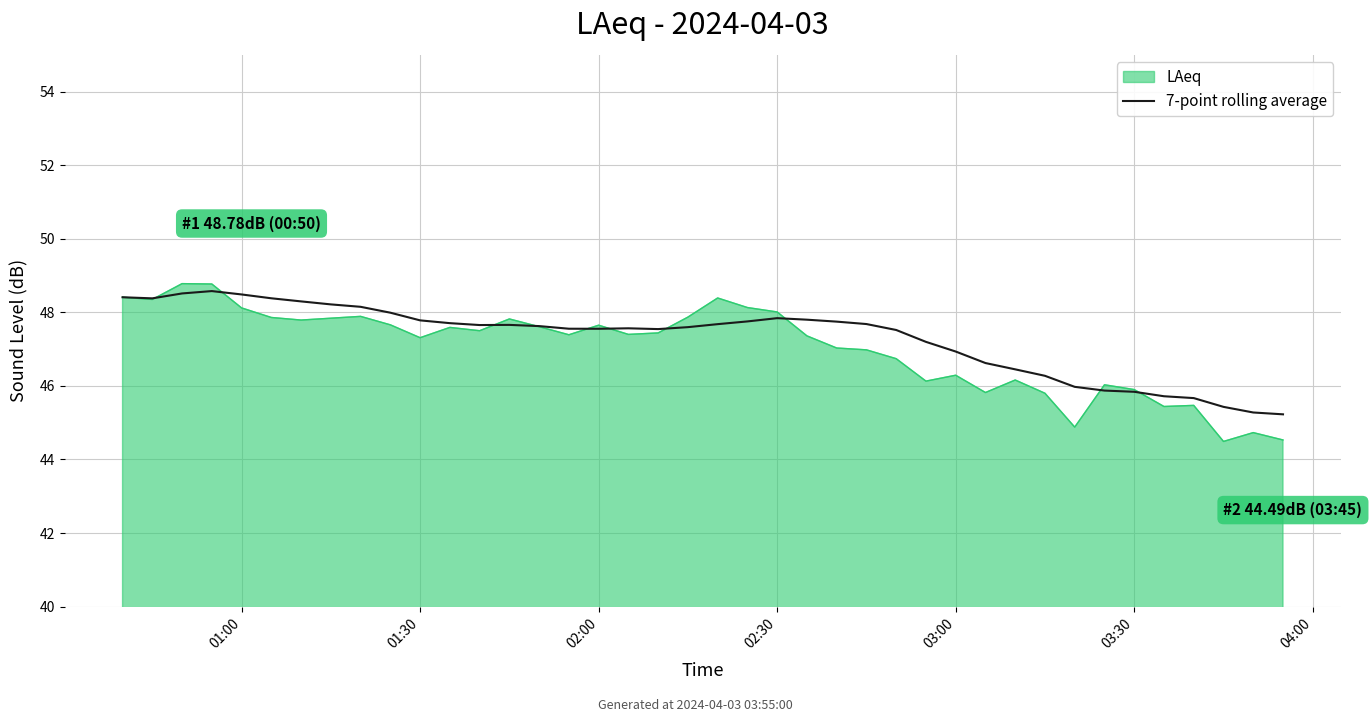

Which series has the largest range (max minus min)?

LAeq